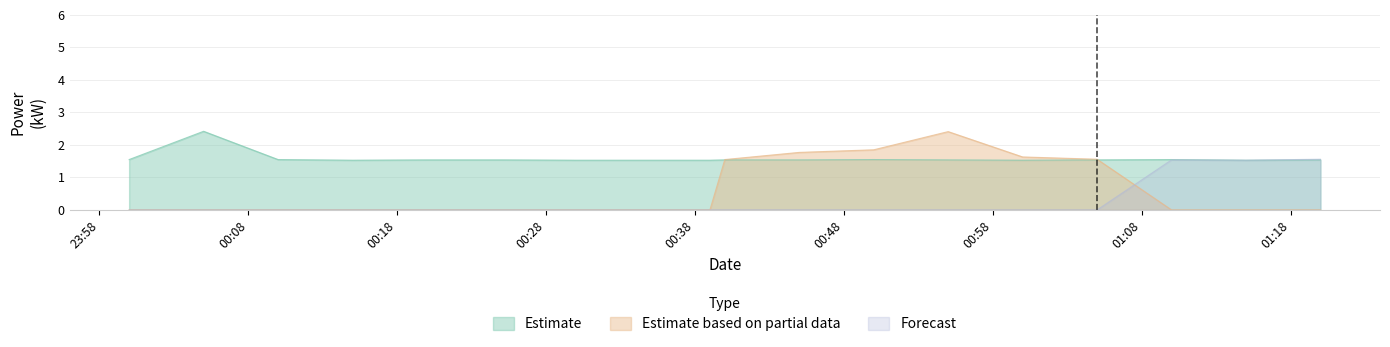

True or false: Forecast and Estimate based on partial data intersect in this chart.

True